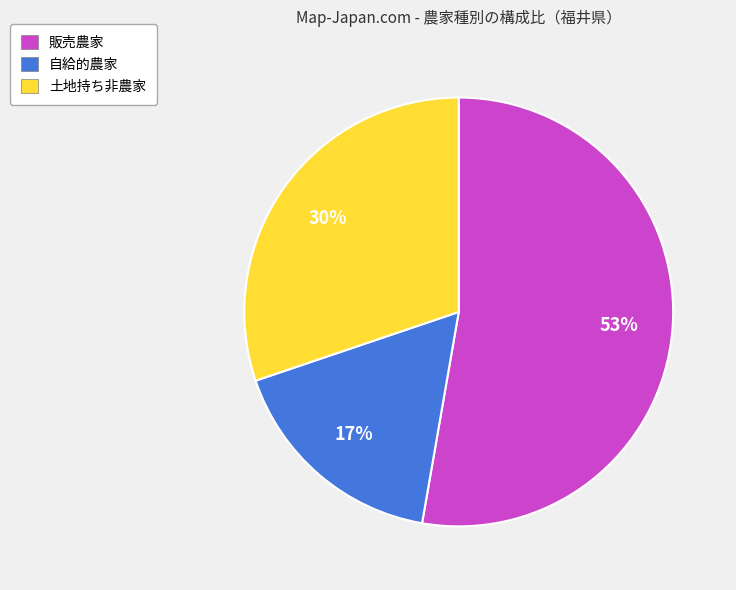

Between 販売農家 and 土地持ち非農家, which is larger?

販売農家